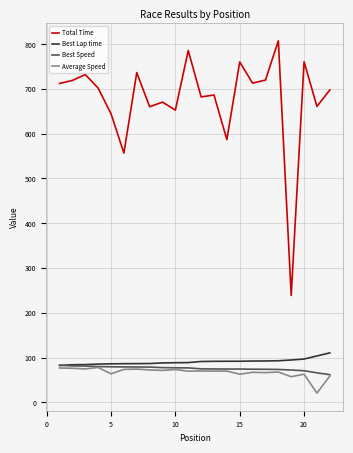

What is the minimum value for Best Speed?

61.8